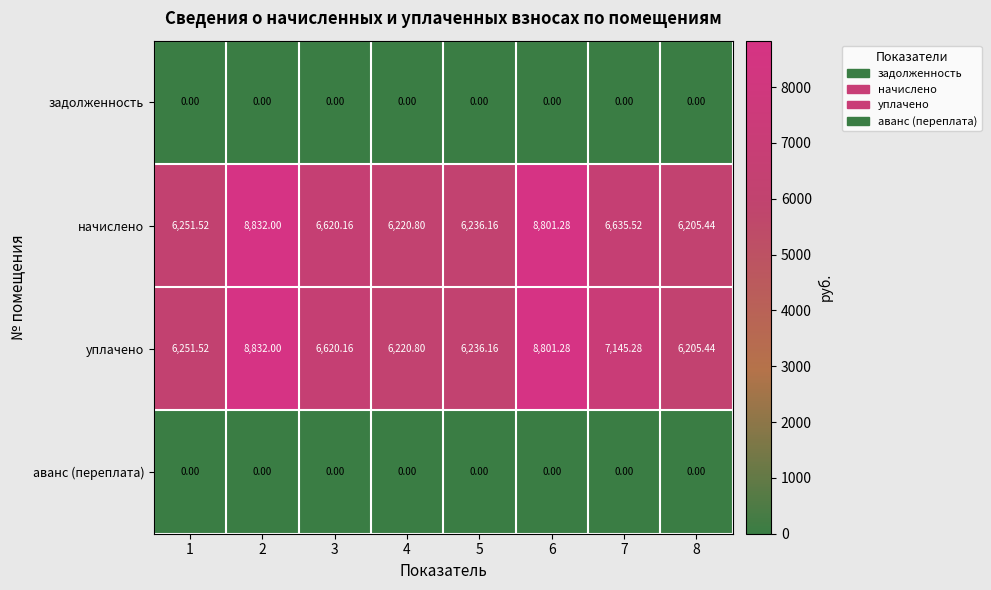

What is the difference between the highest and lowest values at 5?

6236.2